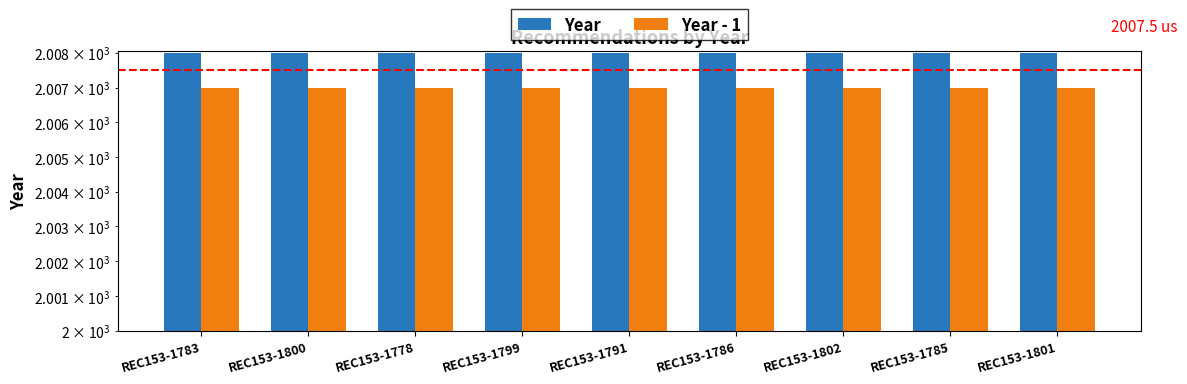

Reading left to right, transcribe all the data shown in this chart.

Year: REC153-1783=2008	REC153-1800=2008	REC153-1778=2008	REC153-1799=2008	REC153-1791=2008	REC153-1786=2008	REC153-1802=2008	REC153-1785=2008	REC153-1801=2008
Year - 1: REC153-1783=2007	REC153-1800=2007	REC153-1778=2007	REC153-1799=2007	REC153-1791=2007	REC153-1786=2007	REC153-1802=2007	REC153-1785=2007	REC153-1801=2007